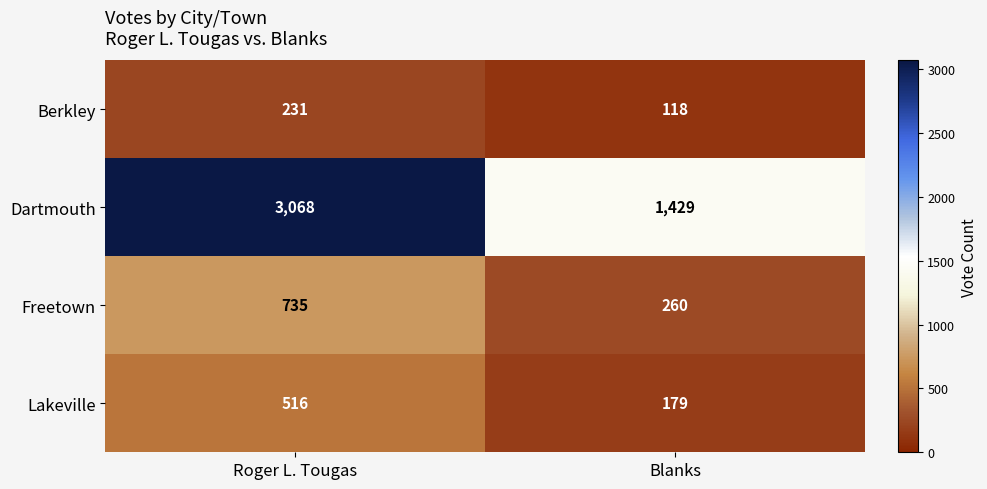

Where is Dartmouth nearest to the value 2248?

Blanks